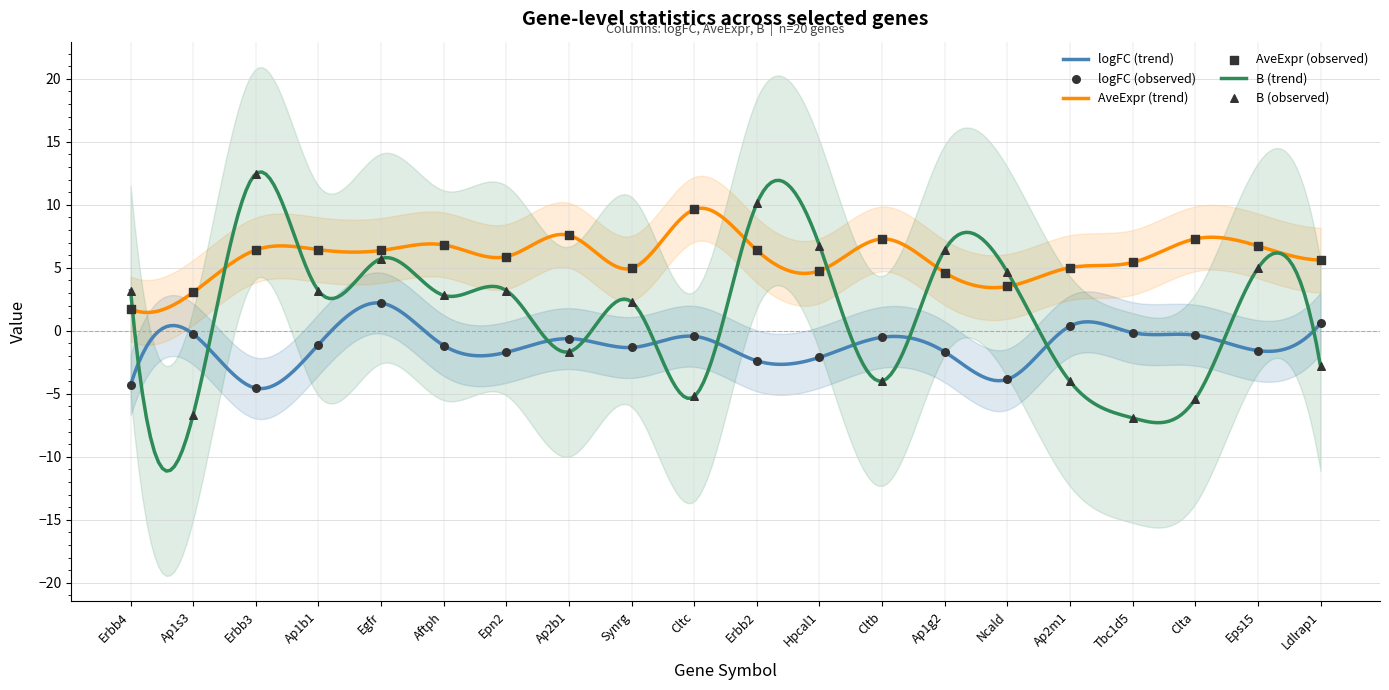

What is the total value across all series at Egfr?

14.3